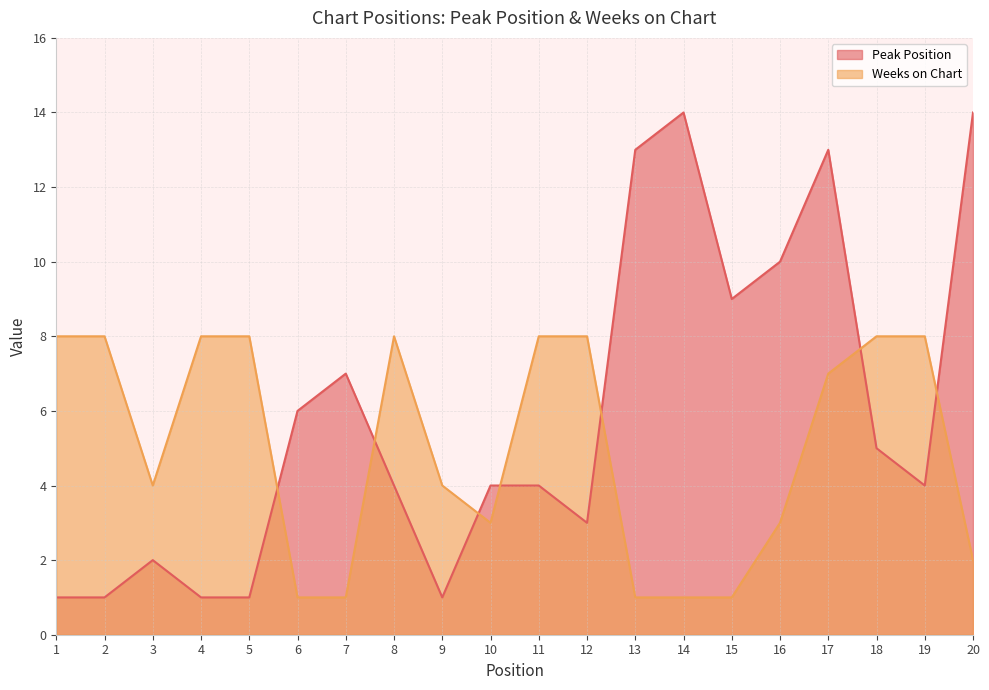

The value of Weeks on Chart at 7 is 1. True or false?

False